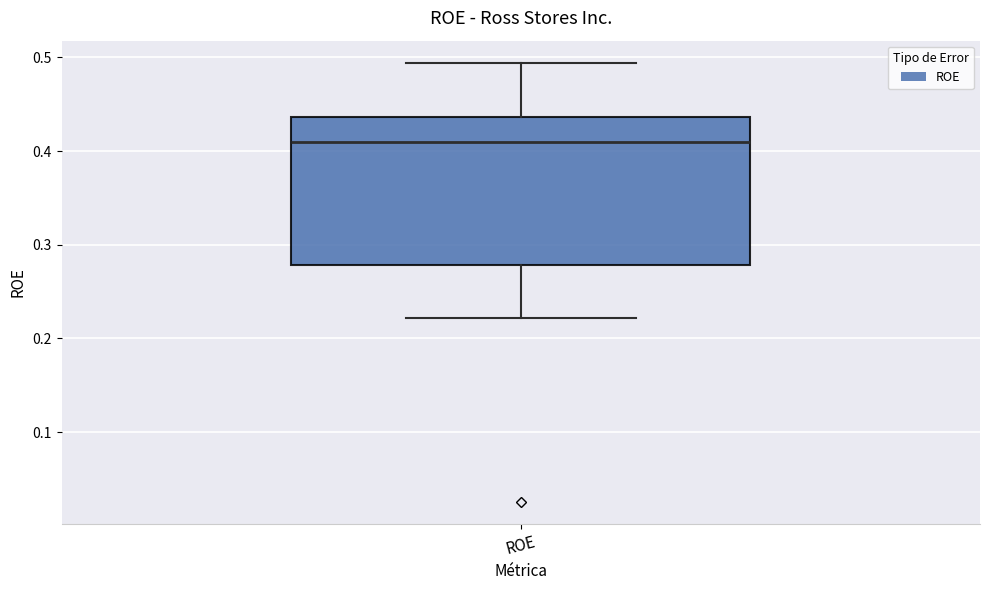

Read this box plot against the y-axis: the position of the median line, the range covered by the box, and the ends of both whiskers. The values are not printed on the chart, so give them approximately, as read against the axis.

median 0.41, box 0.28 to 0.44, whiskers 0.22 to 0.49